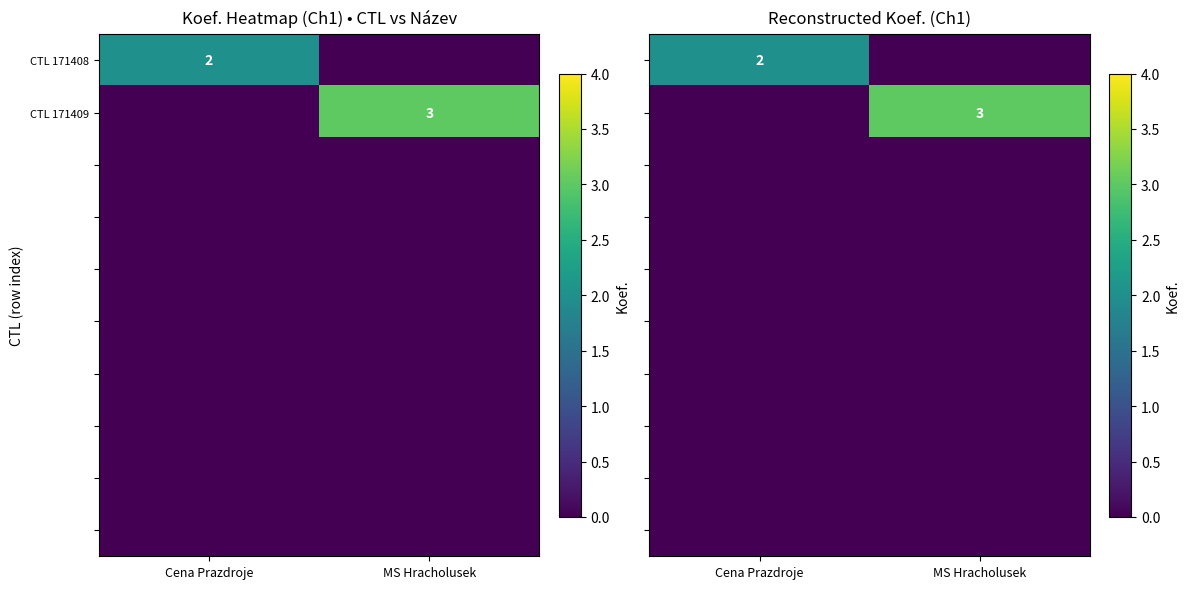

Where is CTL 171409 nearest to the value 1?

Cena Prazdroje